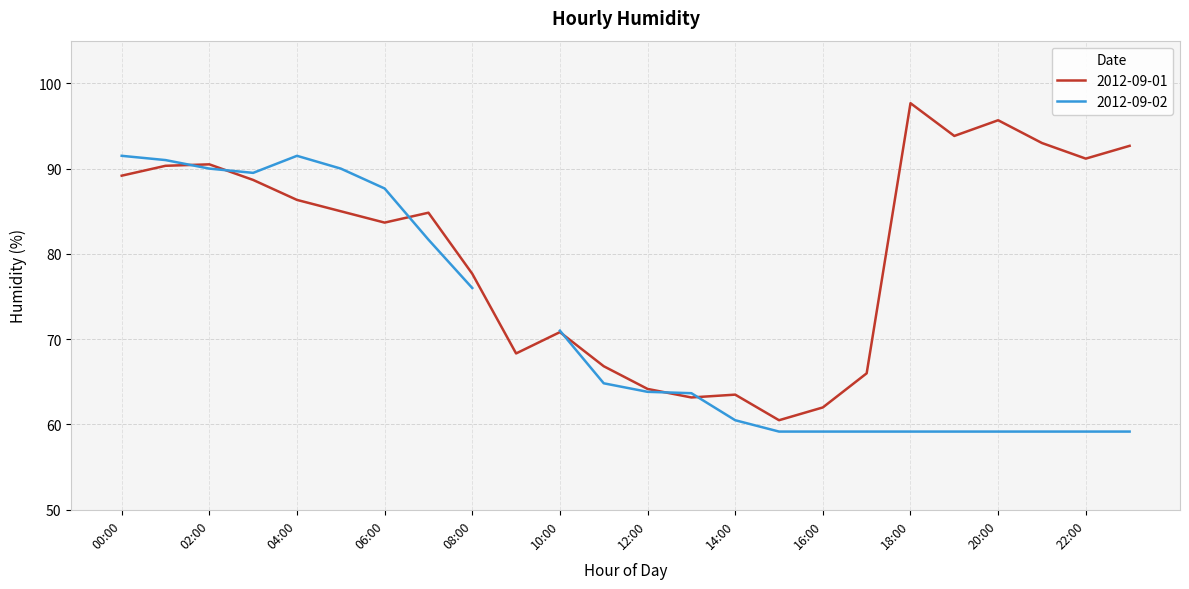

Where is the first local minimum?

06:00